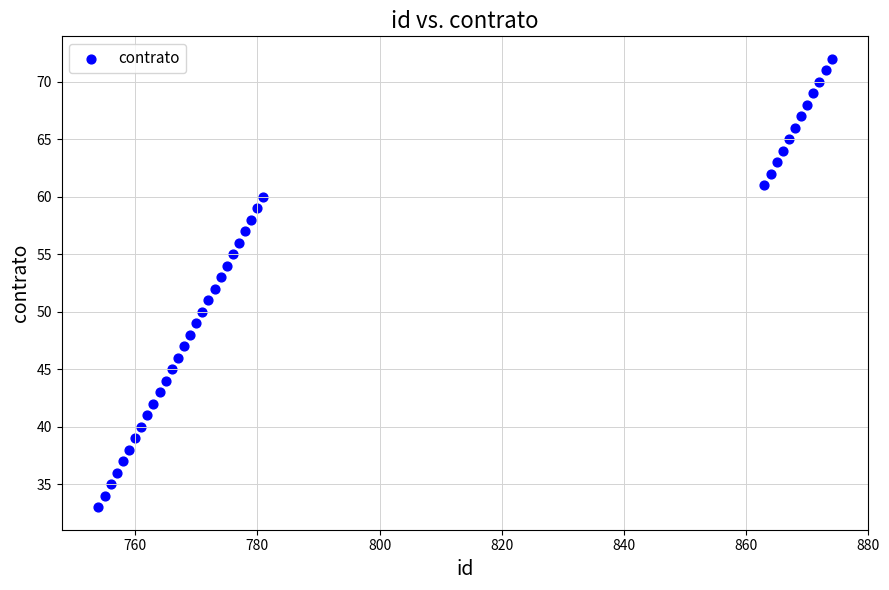

What is the range of X values (max minus min)?

120